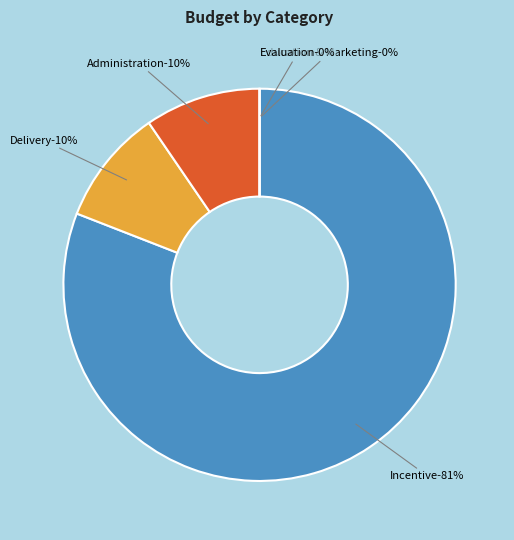

True or false: Administration accounts for 10% of the total.

True